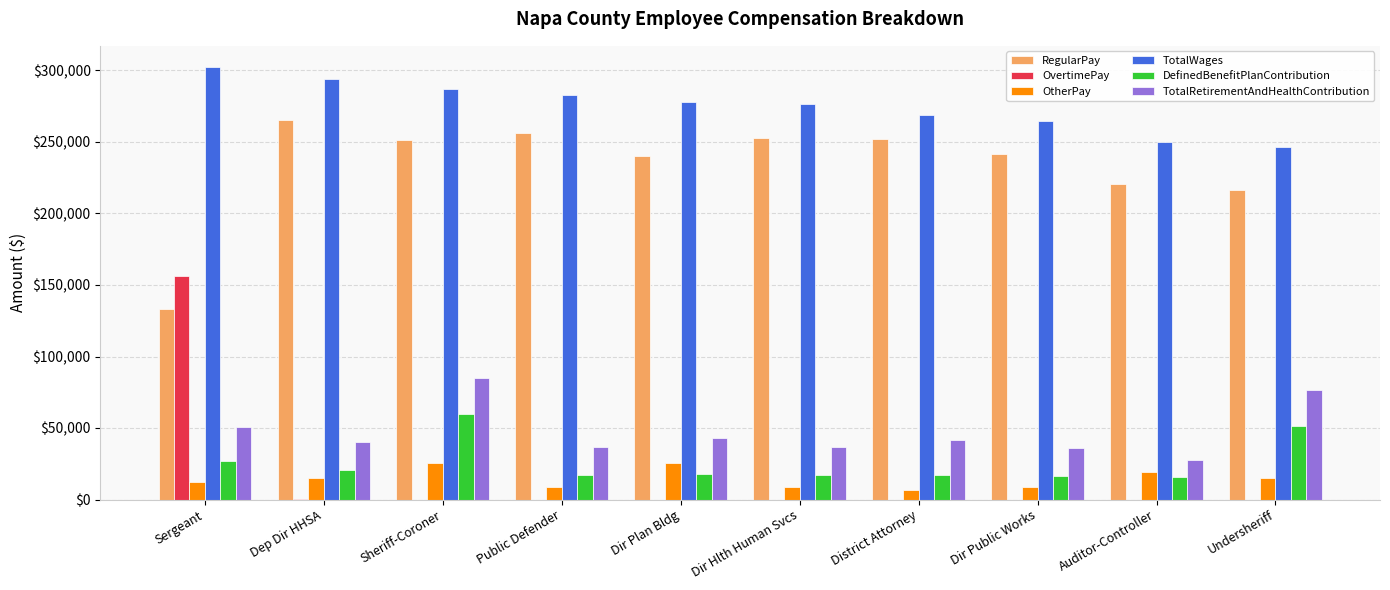

What is the sum of the RegularPay values at Dir Public Works and Public Defender?

497374